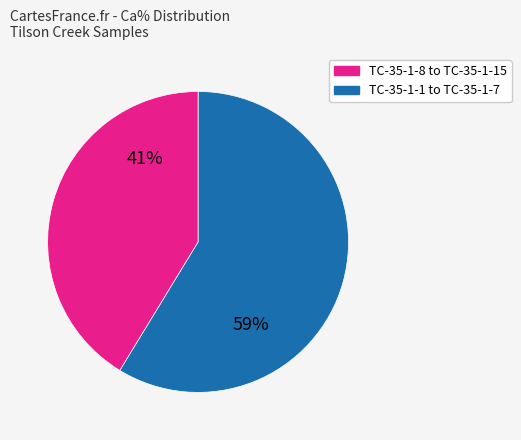

How many segments does this pie chart have?

2